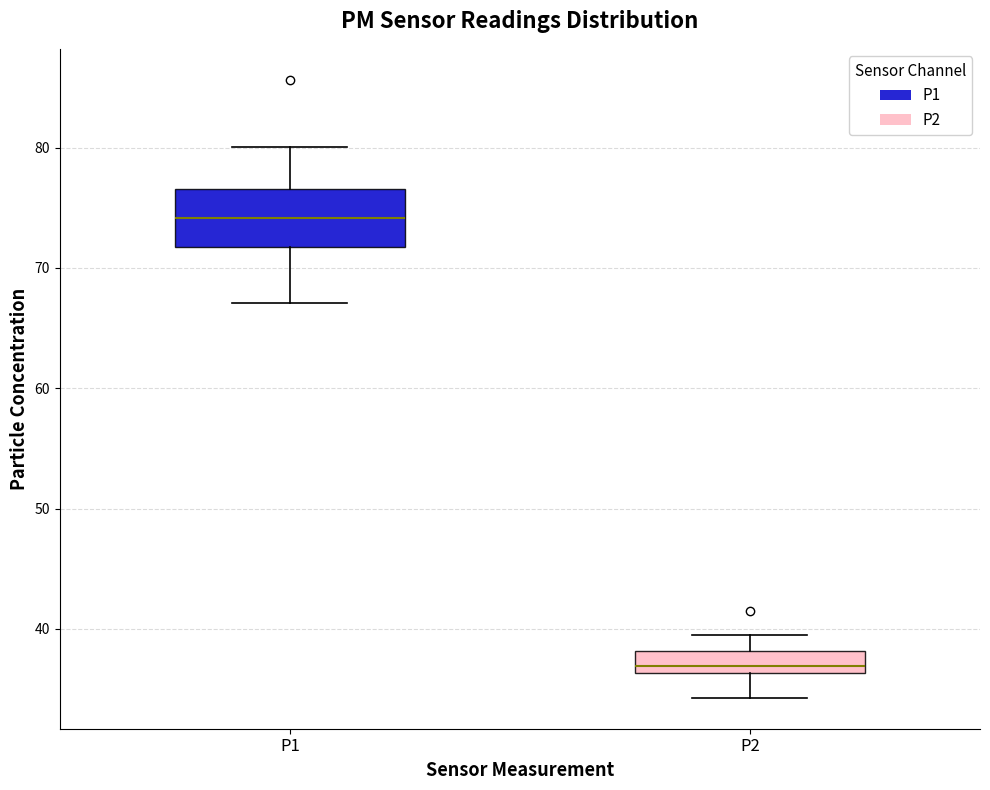

Which box has the lowest median line?

P2